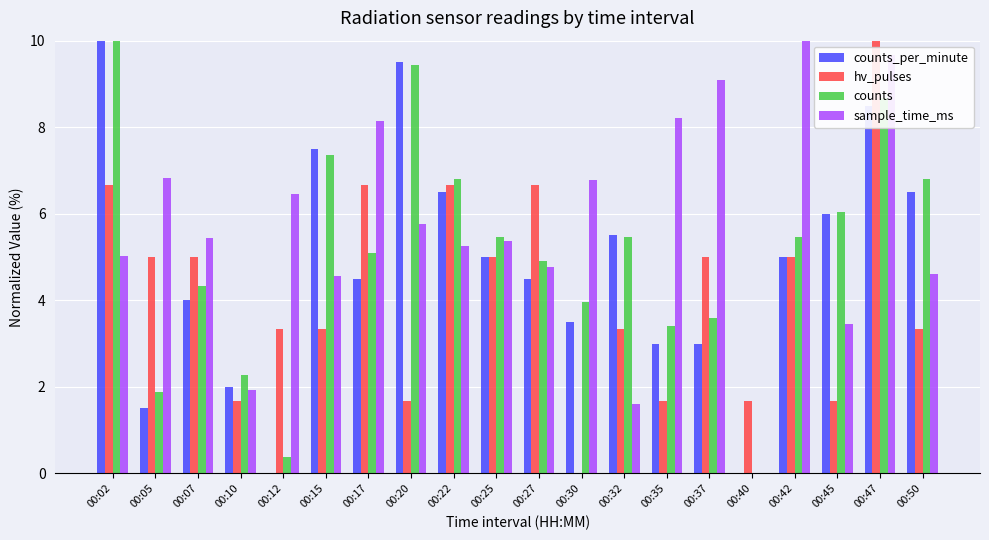

What are all the series names shown in the legend?

counts_per_minute, hv_pulses, counts, sample_time_ms